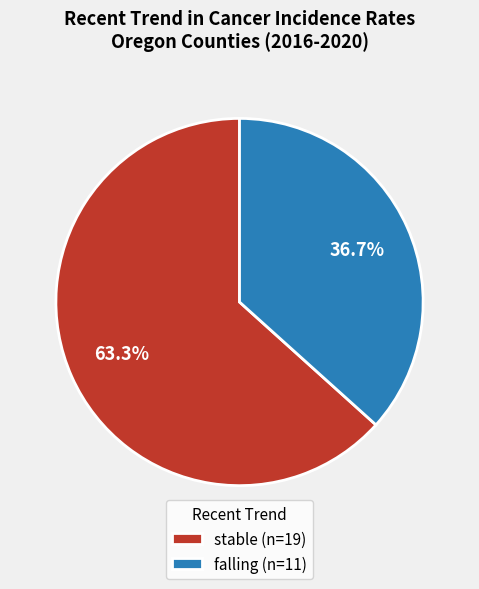

What is the largest slice in the pie chart?

stable